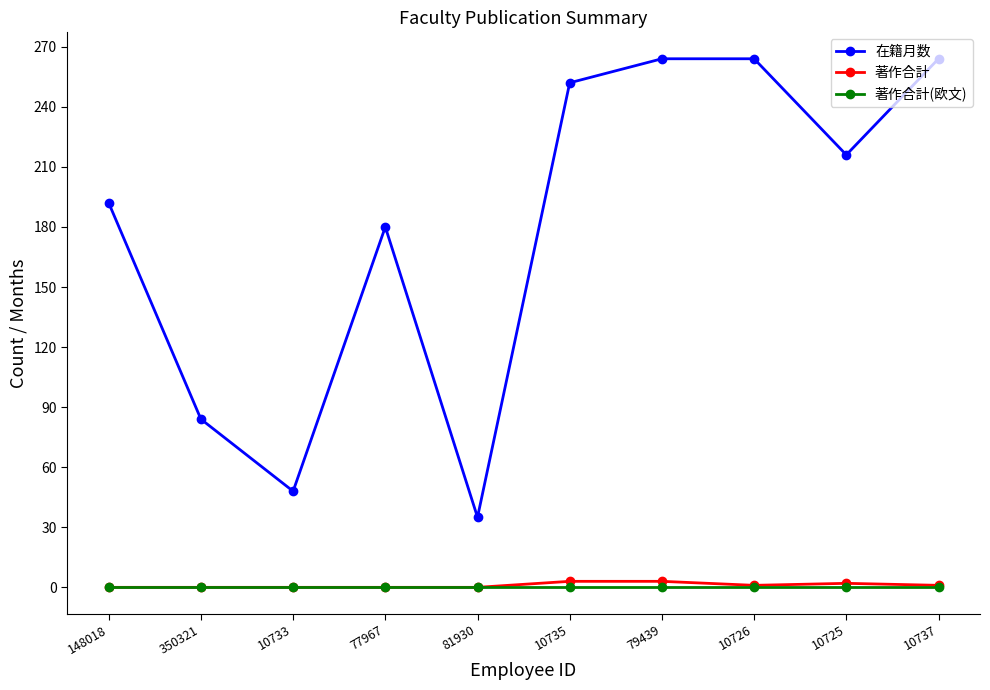

What is the approximate value of 在籍月数 at 148018, to the nearest 5?

190